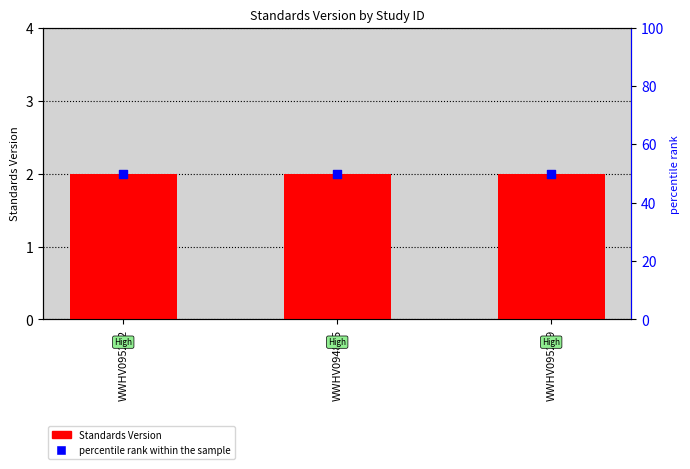

What is the total value across all series at WWHV095272?

52